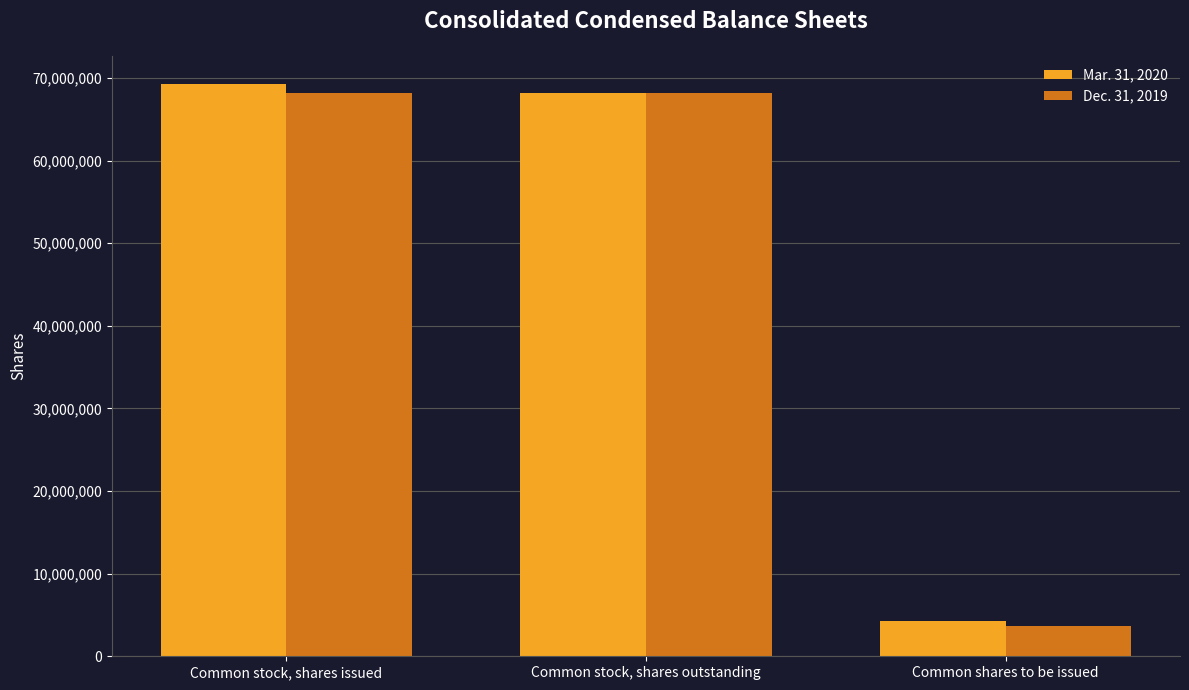

The Mar. 31, 2020 series shows 22435984 at Common stock, shares outstanding. True or false?

False